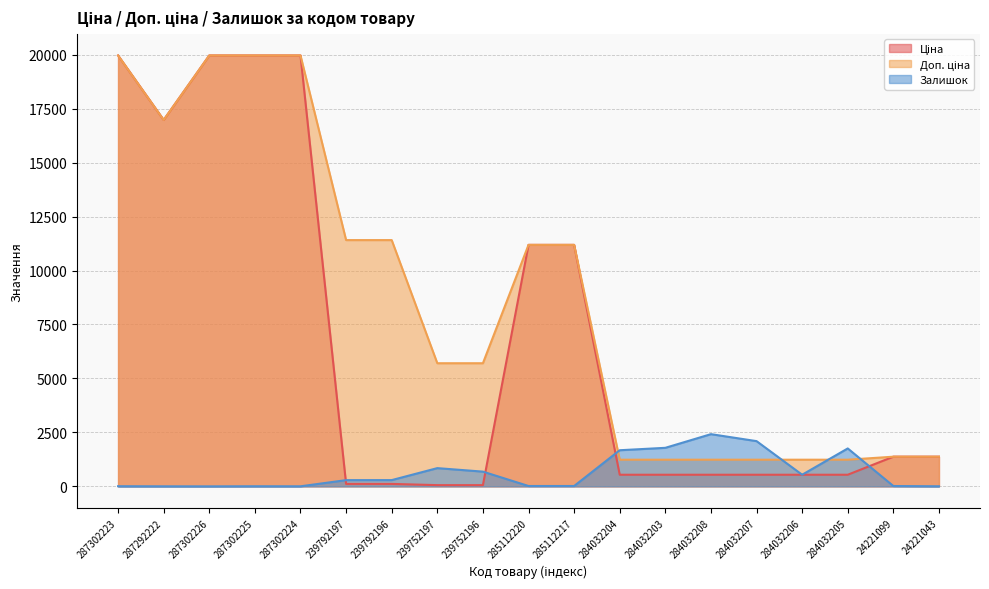

What is the sum of all Залишок values?

12449.0